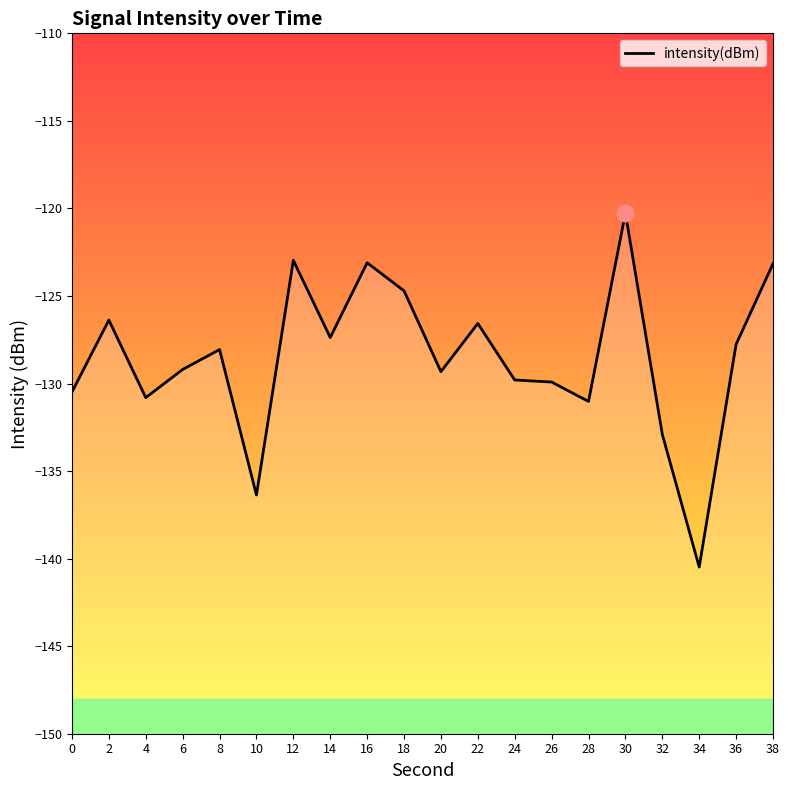

What is the maximum value shown in the chart?

-120.3